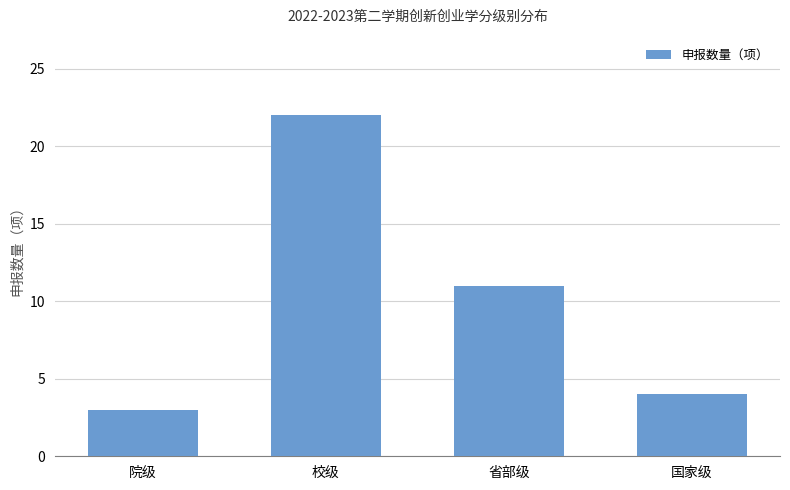

Between 院级 and 国家级, which is larger?

国家级